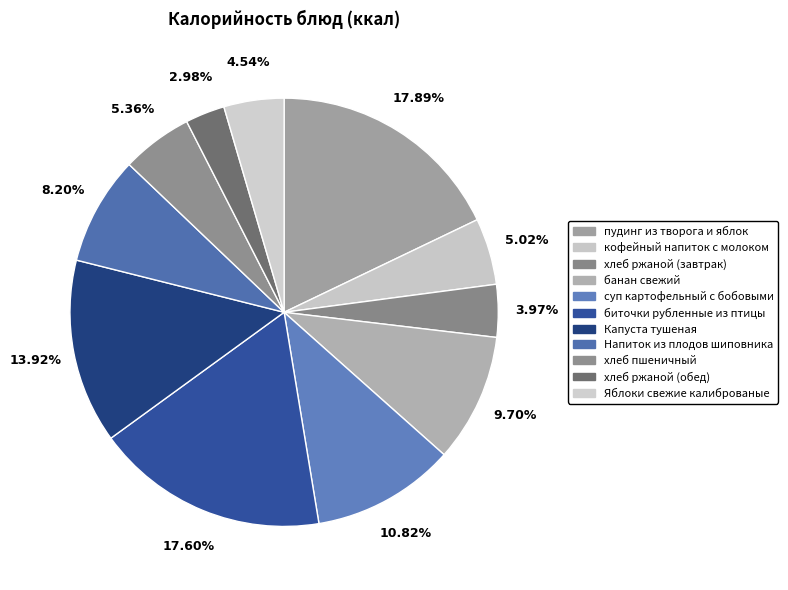

Does any single category account for the majority?

No